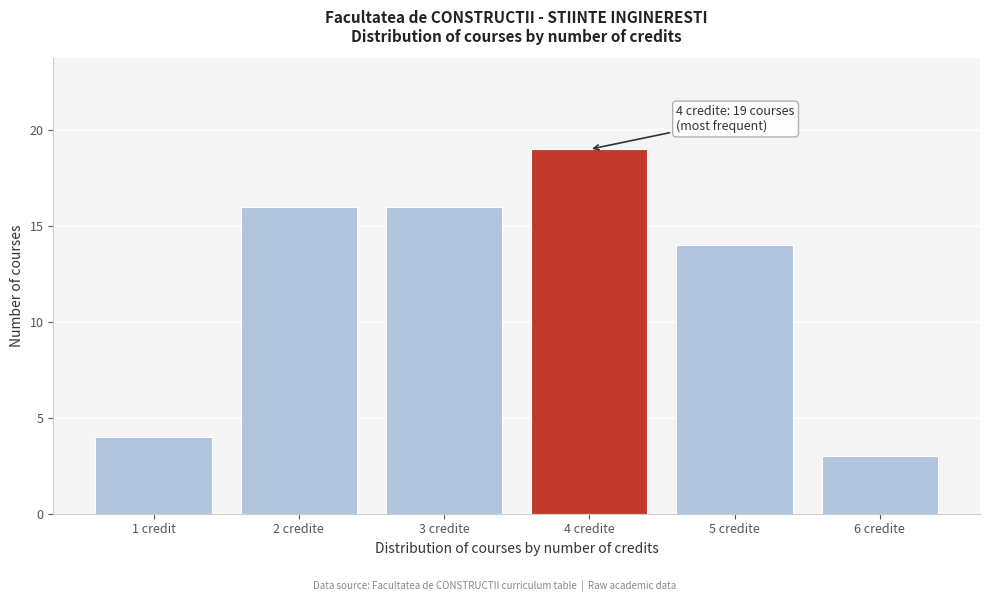

Reading left to right, what are all the values shown in this chart?

4	16	16	19	14	3